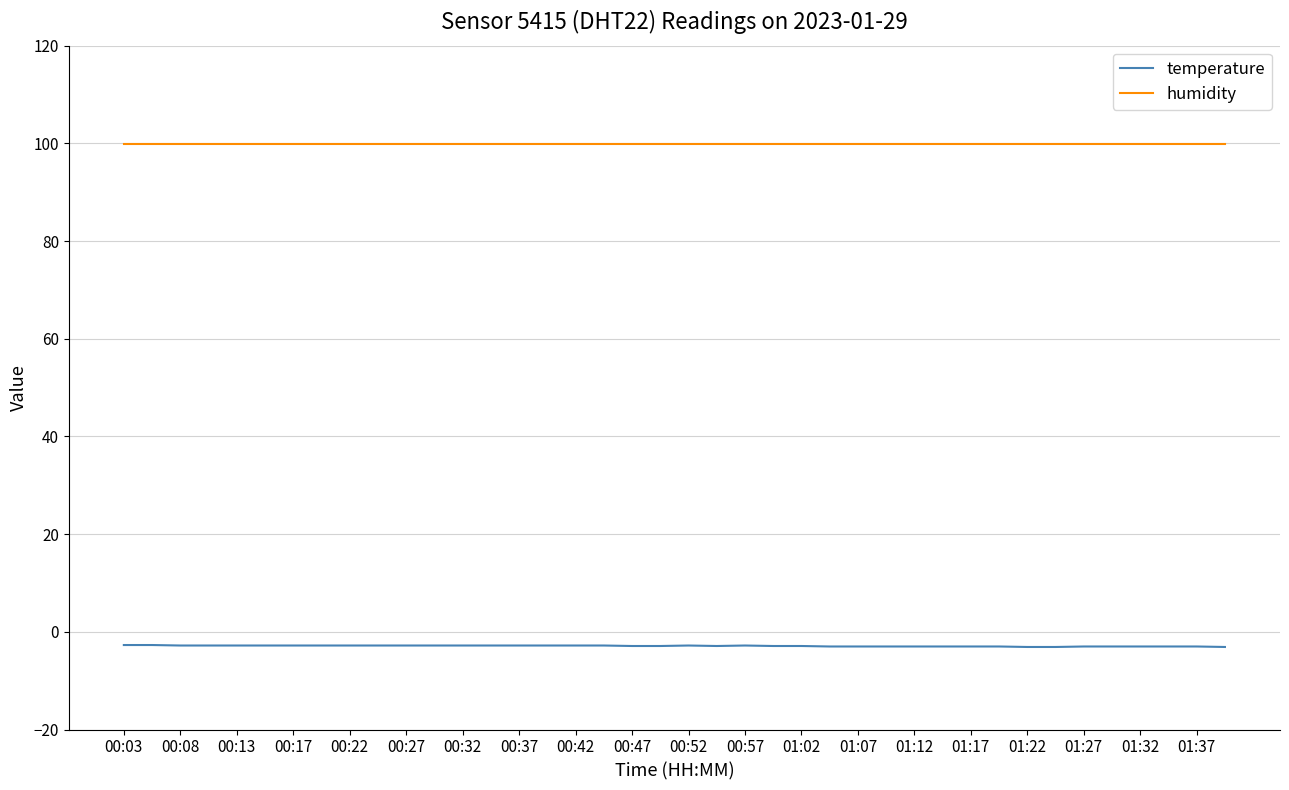

True or false: humidity and temperature cross at least once.

False